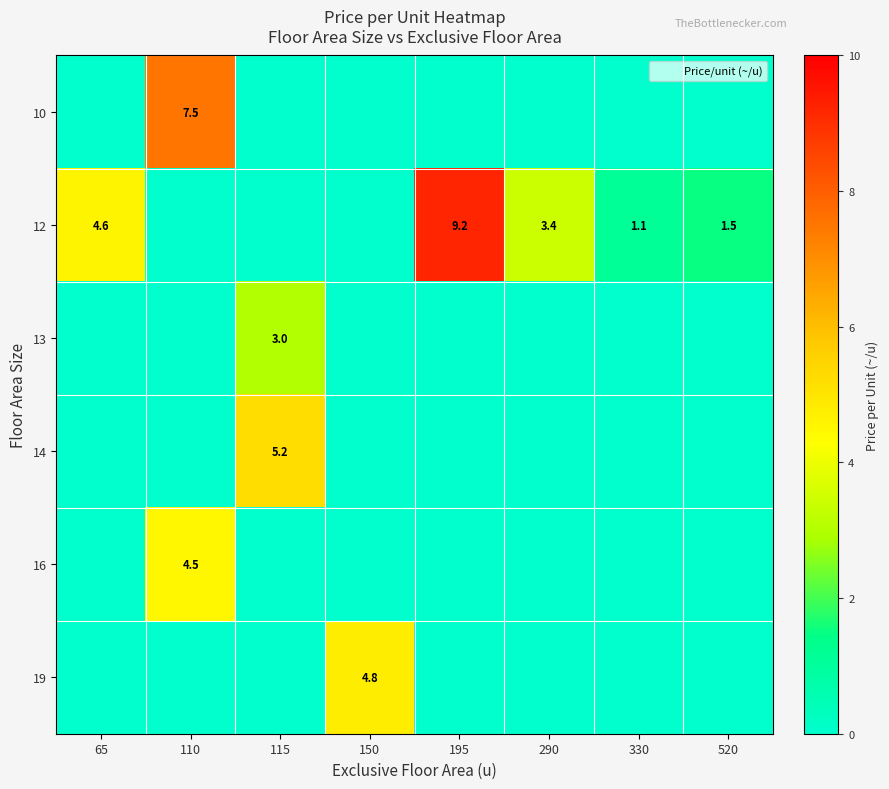

List the labels in order of 10 value, smallest first.

65, 115, 150, 195, 290, 330, 520, 110